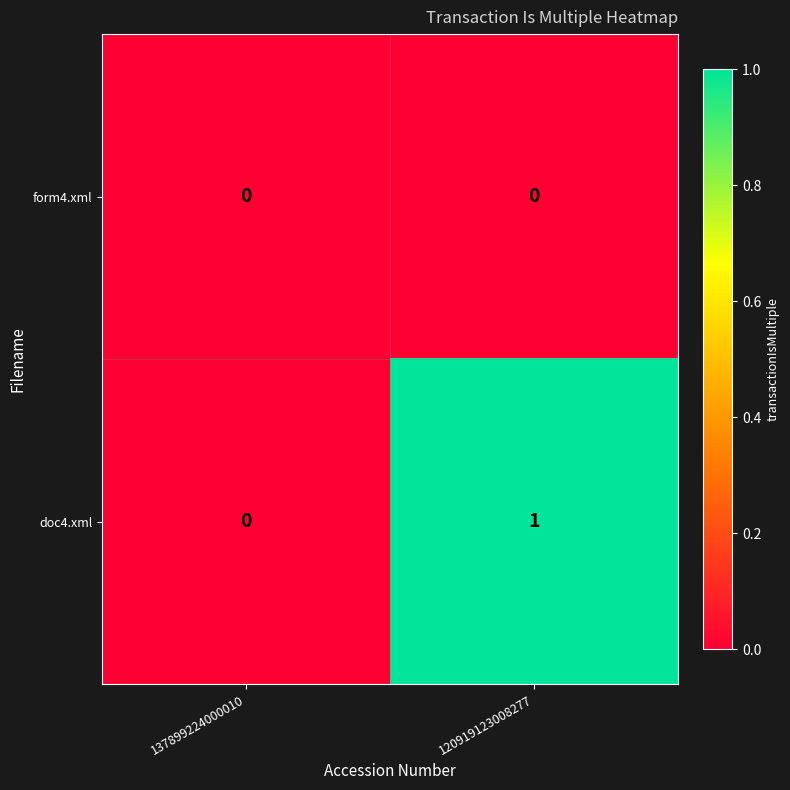

How many series are shown in this chart?

2